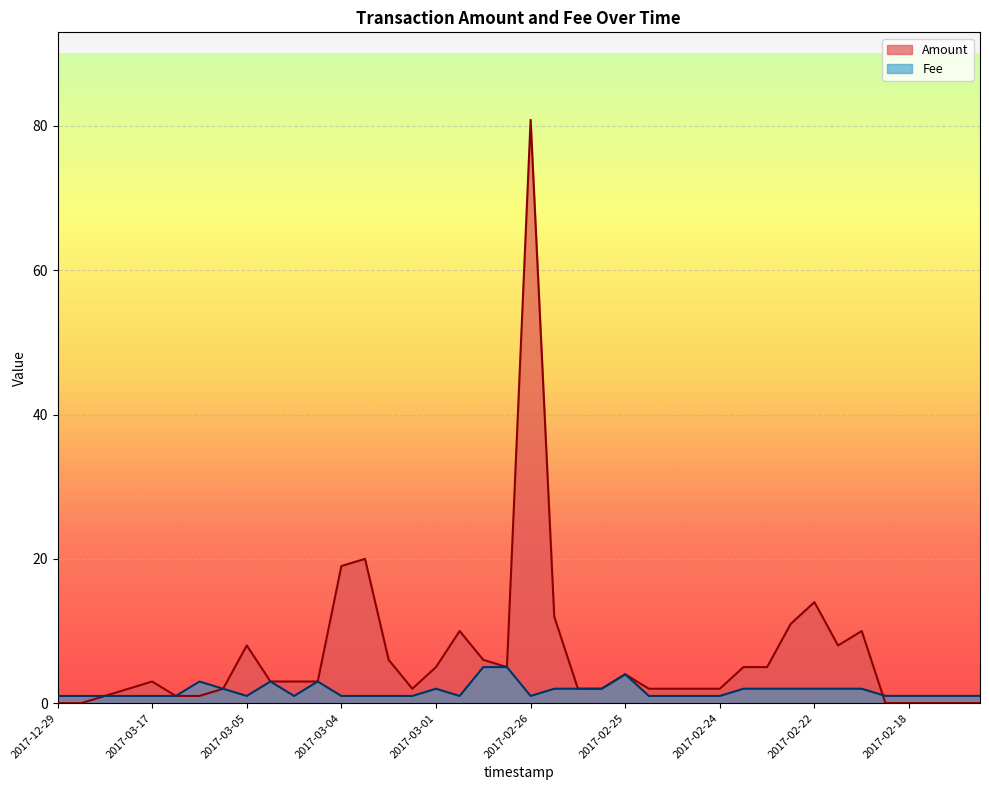

How many interior local valleys does the Fee series have?

4